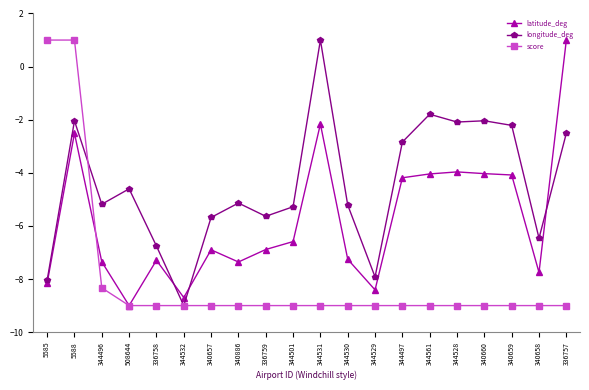

At which label does latitude_deg reach its minimum?

508644